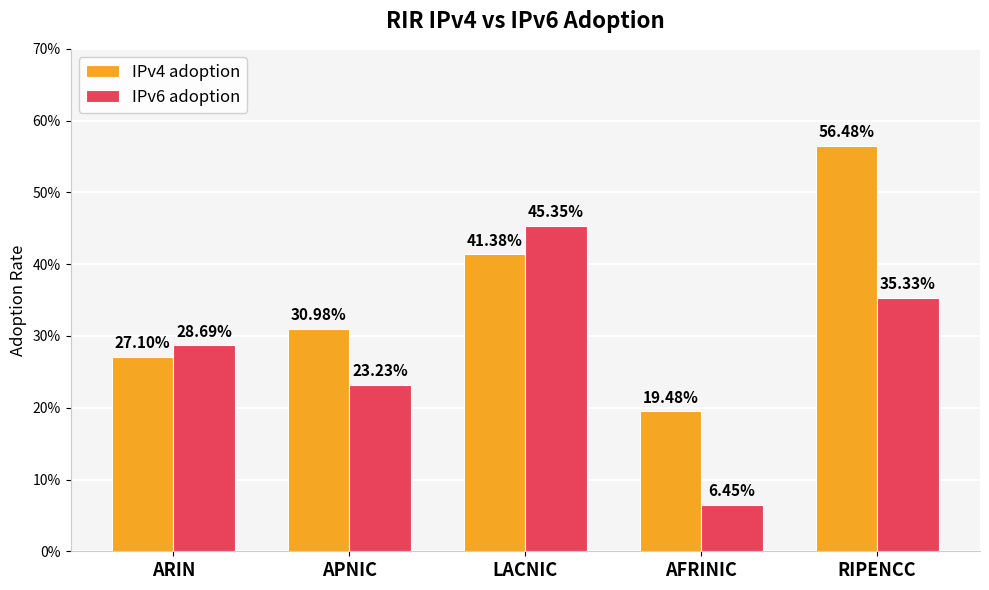

Are the bars grouped side by side (vs. stacked)?

Yes